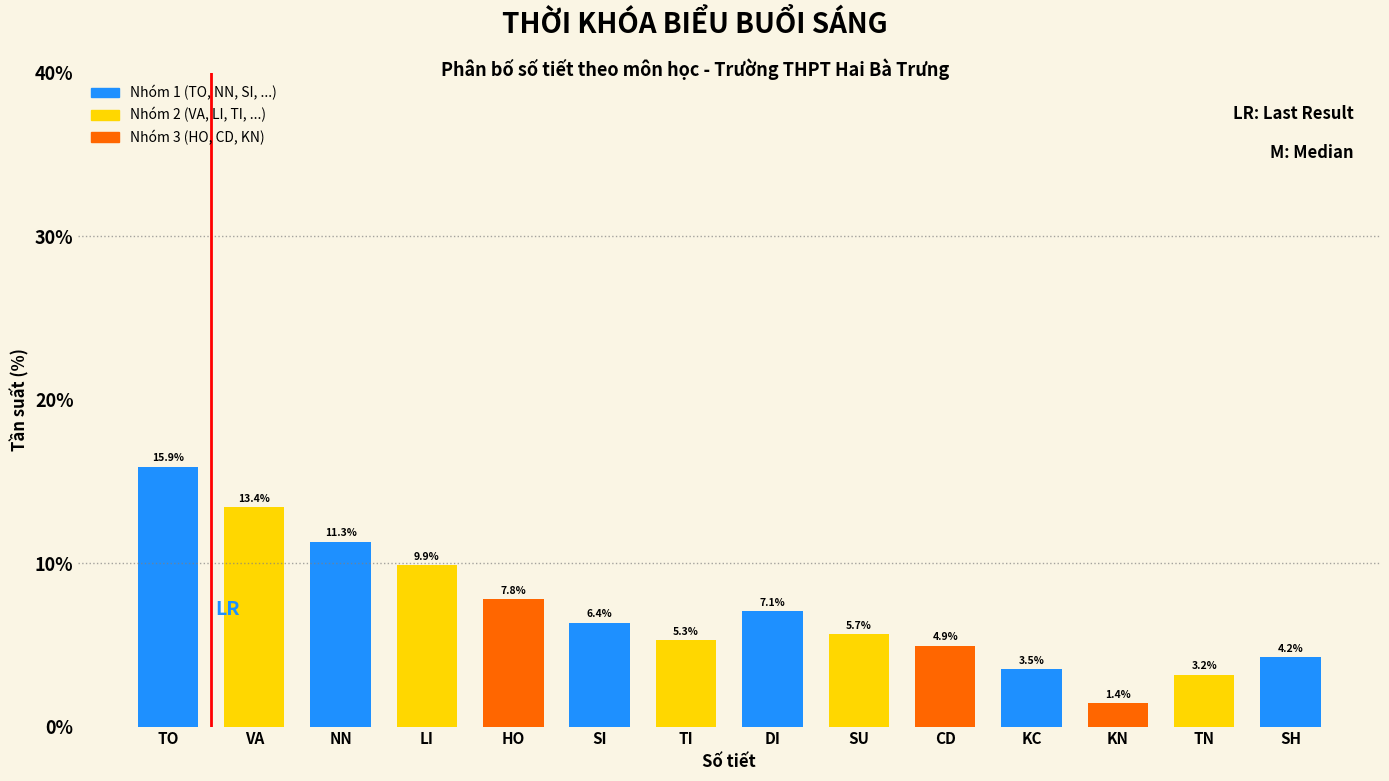

Reading left to right, transcribe all the data shown in this chart.

TO=15.9	VA=13.4	NN=11.3	LI=9.9	HO=7.8	SI=6.4	TI=5.3	DI=7.1	SU=5.7	CD=4.9	KC=3.5	KN=1.4	TN=3.2	SH=4.2